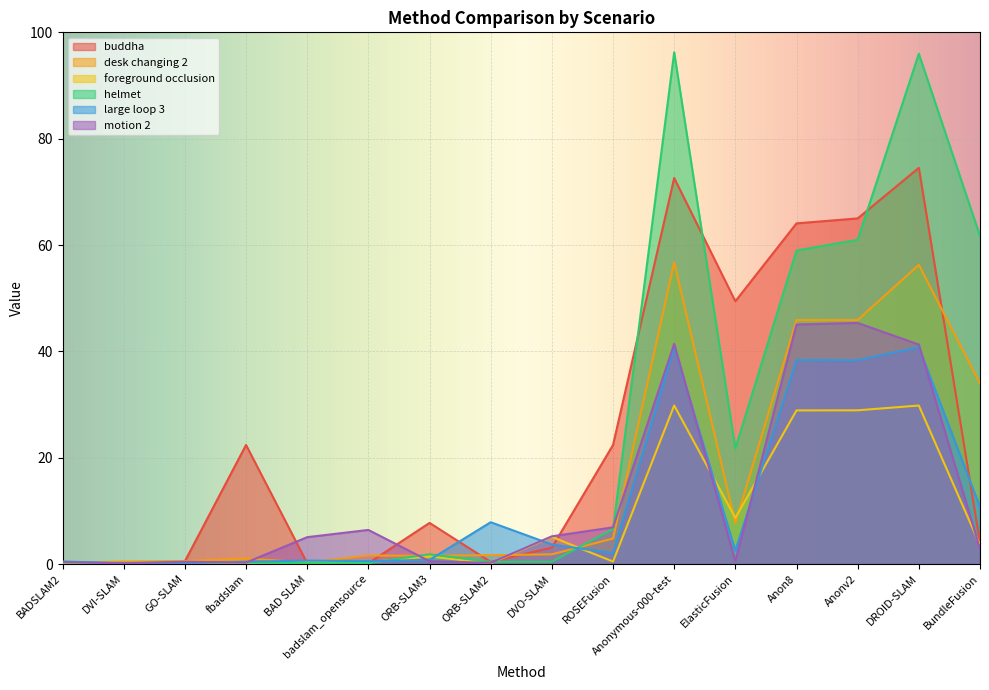

How many interior local peaks does the motion 2 series have?

4